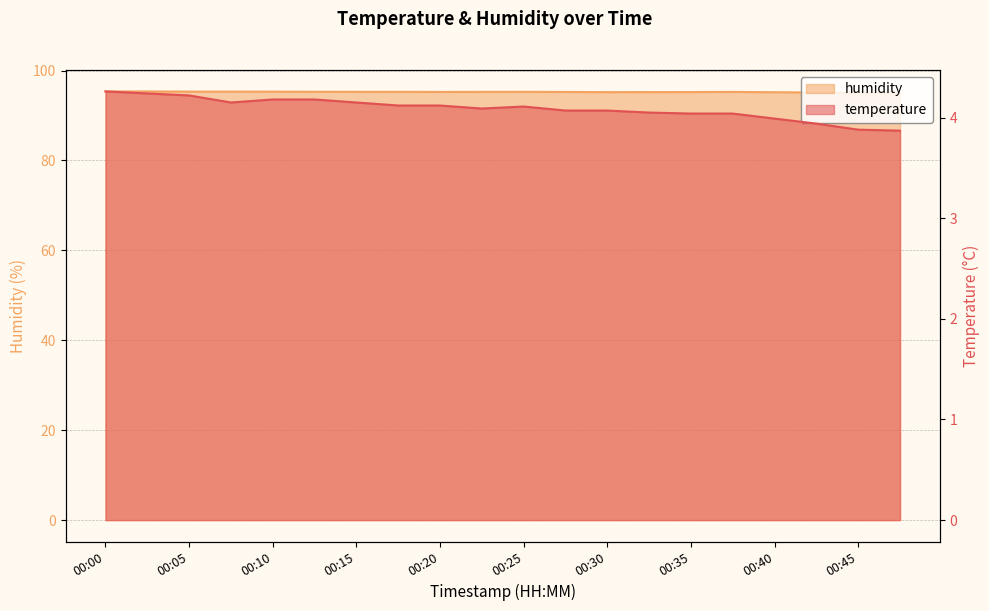

True or false: humidity and temperature intersect in this chart.

False